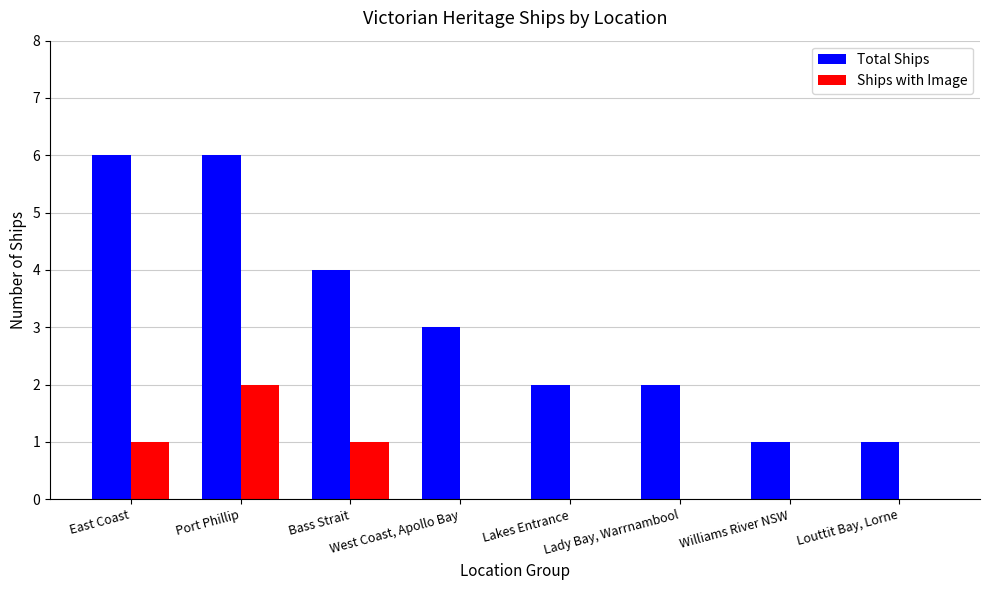

What is the sum of all Total Ships values?

25